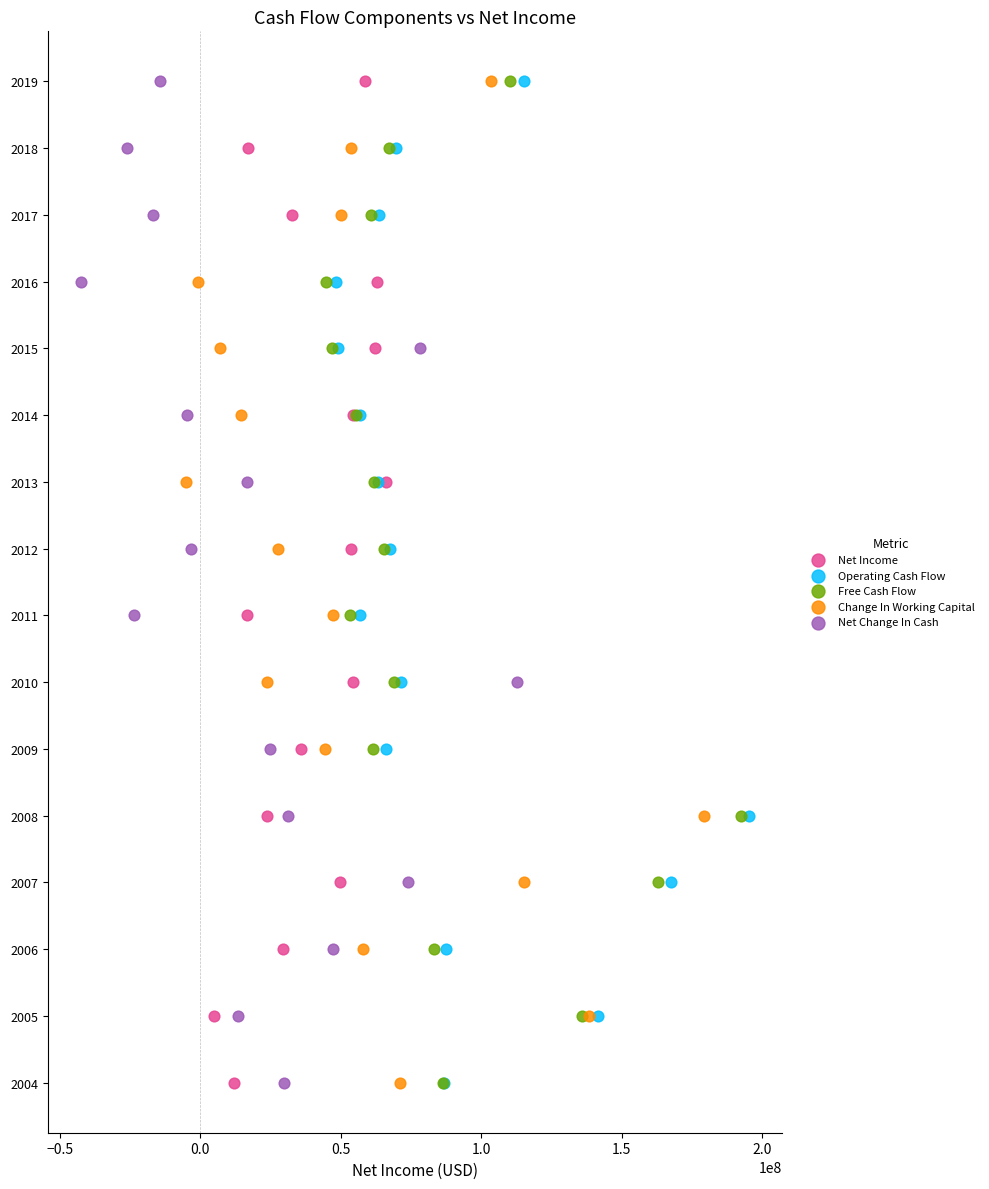

What are all the series names shown in the legend?

Net Income, Operating Cash Flow, Free Cash Flow, Change In Working Capital, Net Change In Cash